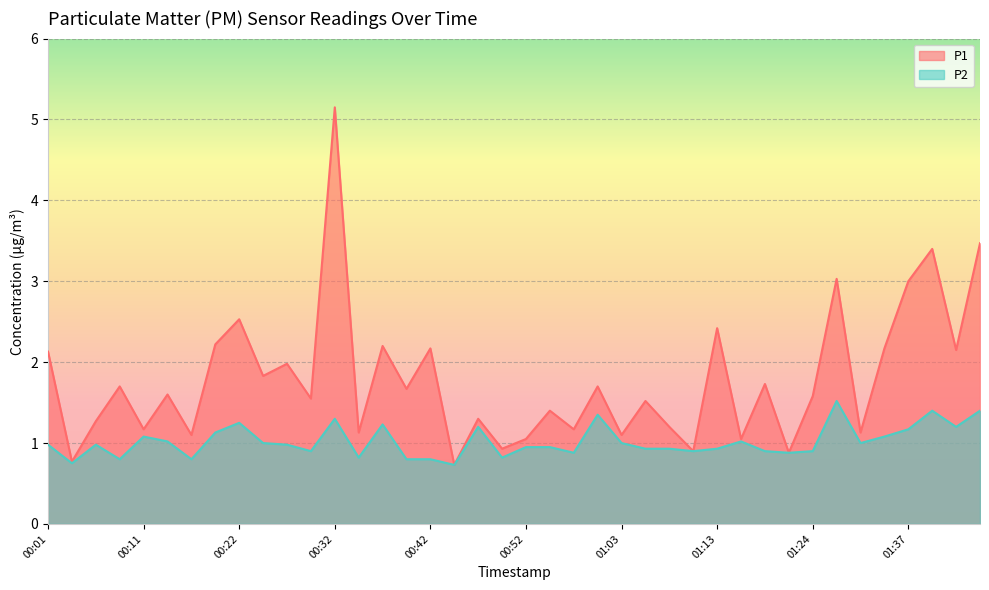

What is the approximate value of P1 at 00:57?

1.2